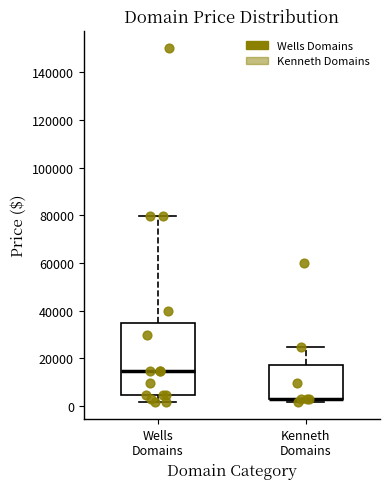

Reading left to right, read every box against the y-axis: the position of its median line, the range the box covers, and the ends of its whiskers. The values are not printed on the chart, so give them approximately, as read against the axis.

Wells Domains: median 14000, box 4000 to 34000, whiskers 2000 to 80000
Kenneth Domains: median 2000 (drawn on the box's lower edge), box 2000 to 18000, whiskers 2000 (just below the box's lower edge) to 24000